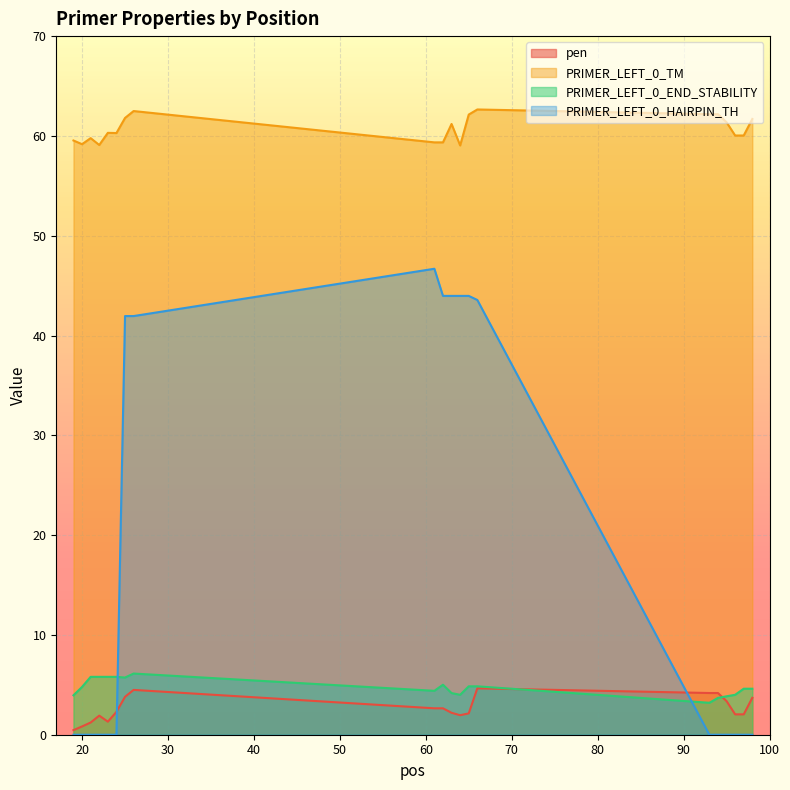

At which category is the sum across all series the highest?

66